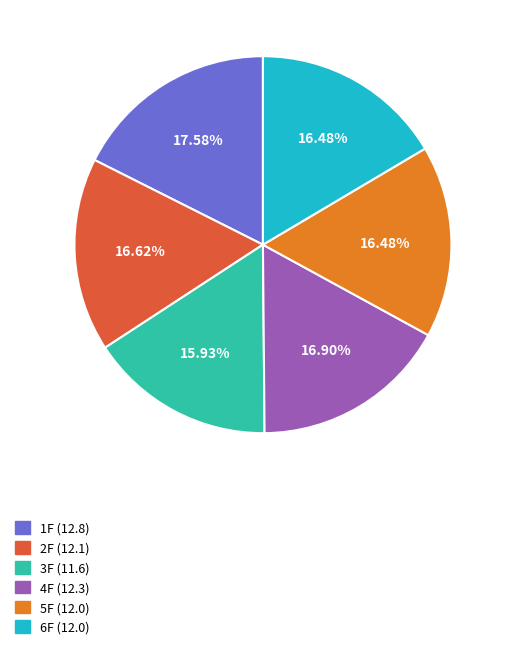

Is there any slice that represents more than half of the pie?

No